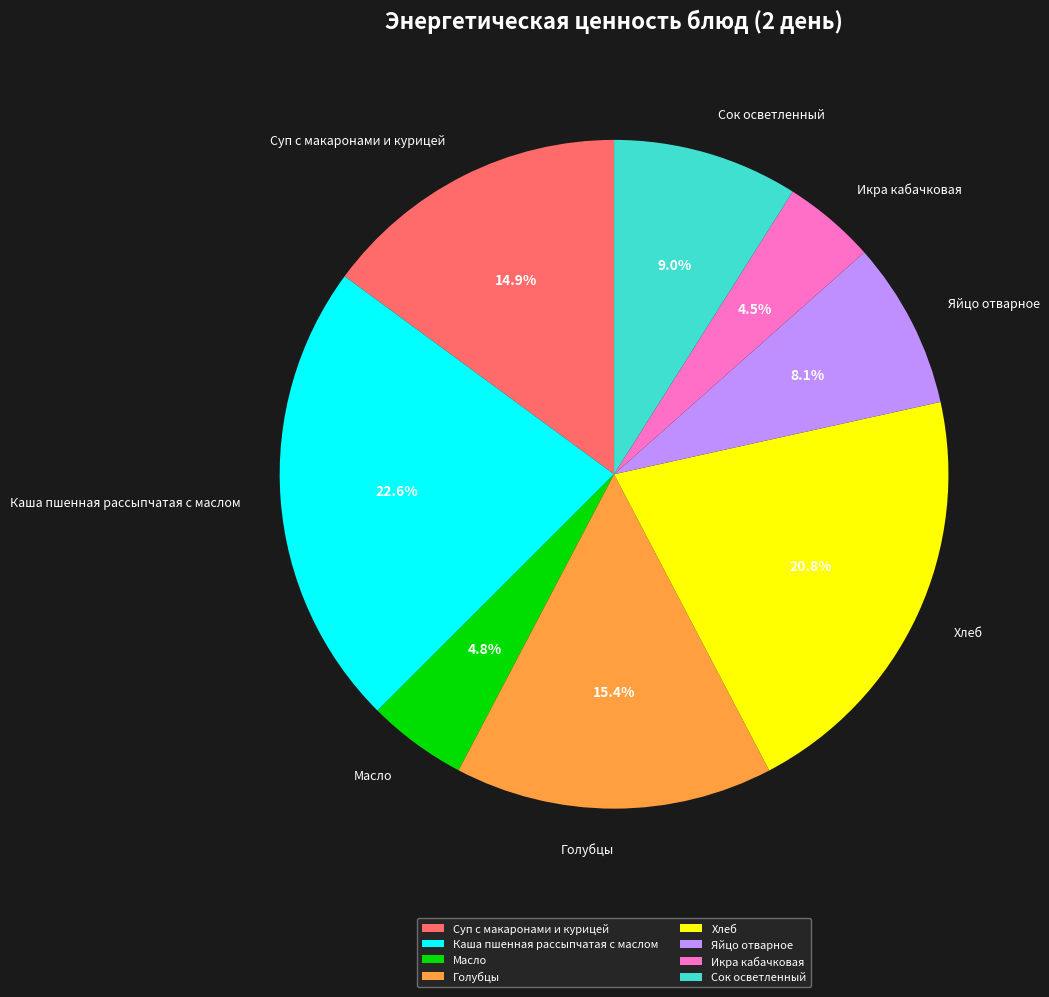

What percentage do Хлеб and Яйцо отварное together represent?

28.9%